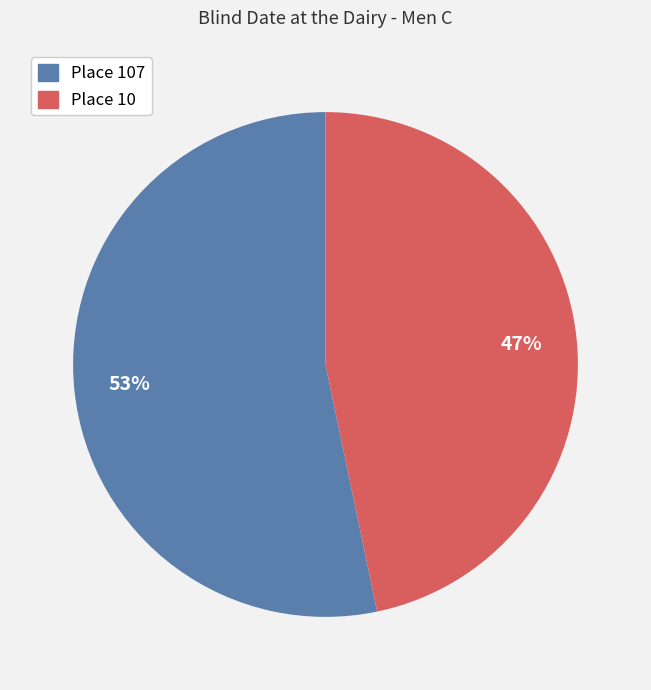

Approximately how many times larger is the value at Place 10 compared to Place 107?

0.9